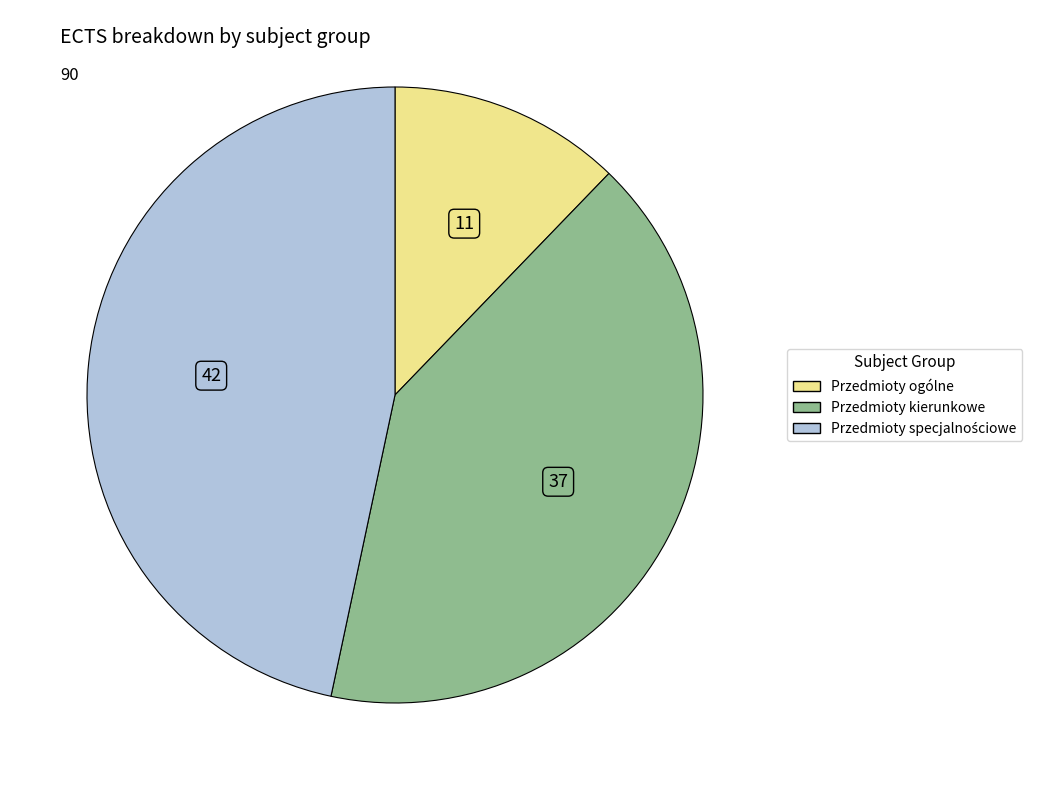

What is the ratio of the value at Przedmioty kierunkowe to the value at Przedmioty ogólne?

3.4